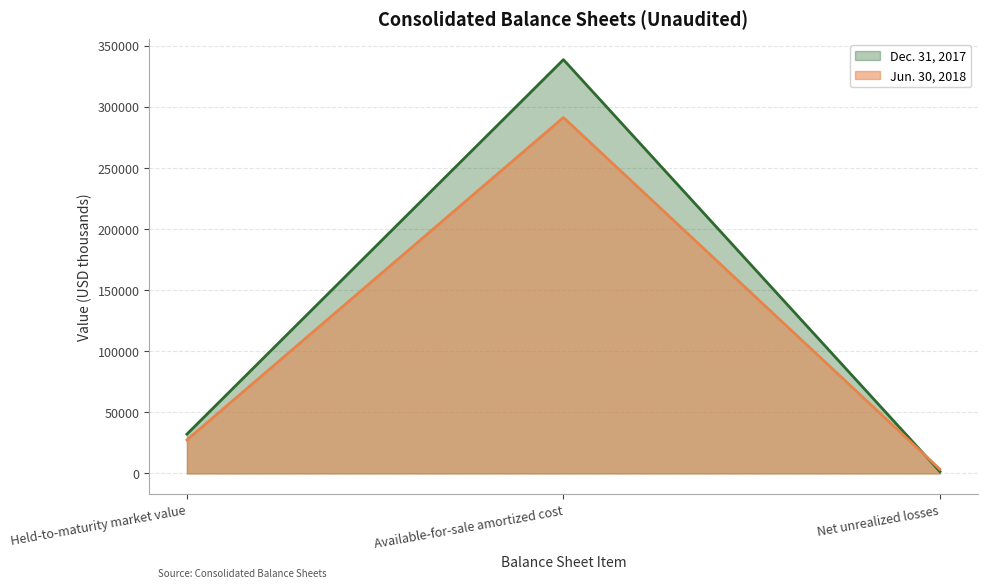

What is the total value across all series at Held-to-maturity market value?

59487